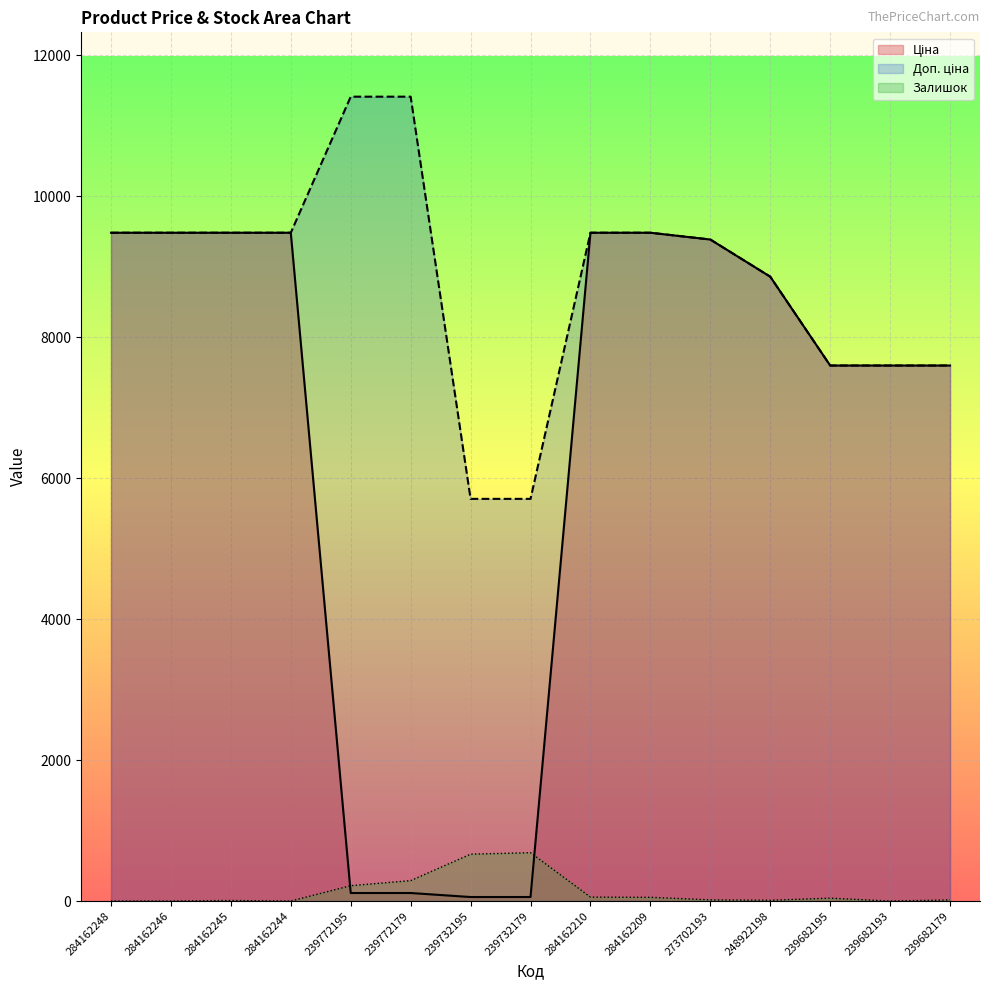

True or false: Доп. ціна and Залишок cross at least once.

False